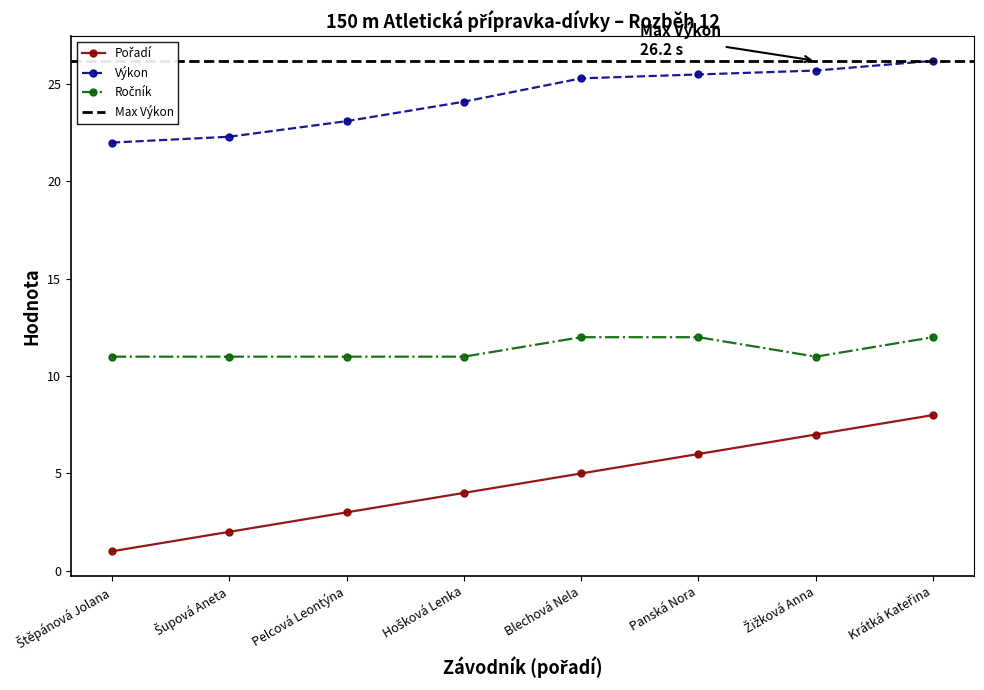

What are all the series names shown in the legend?

Pořadí, Výkon, Ročník